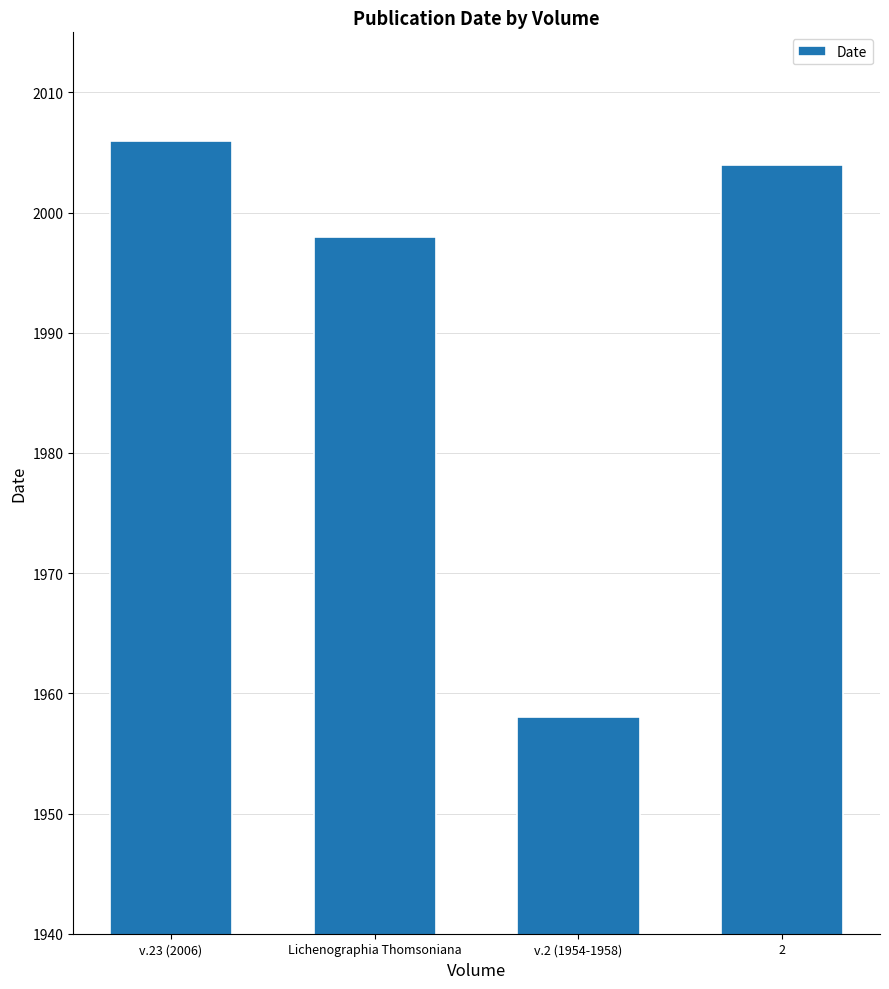

Count the number of data series in this chart.

1